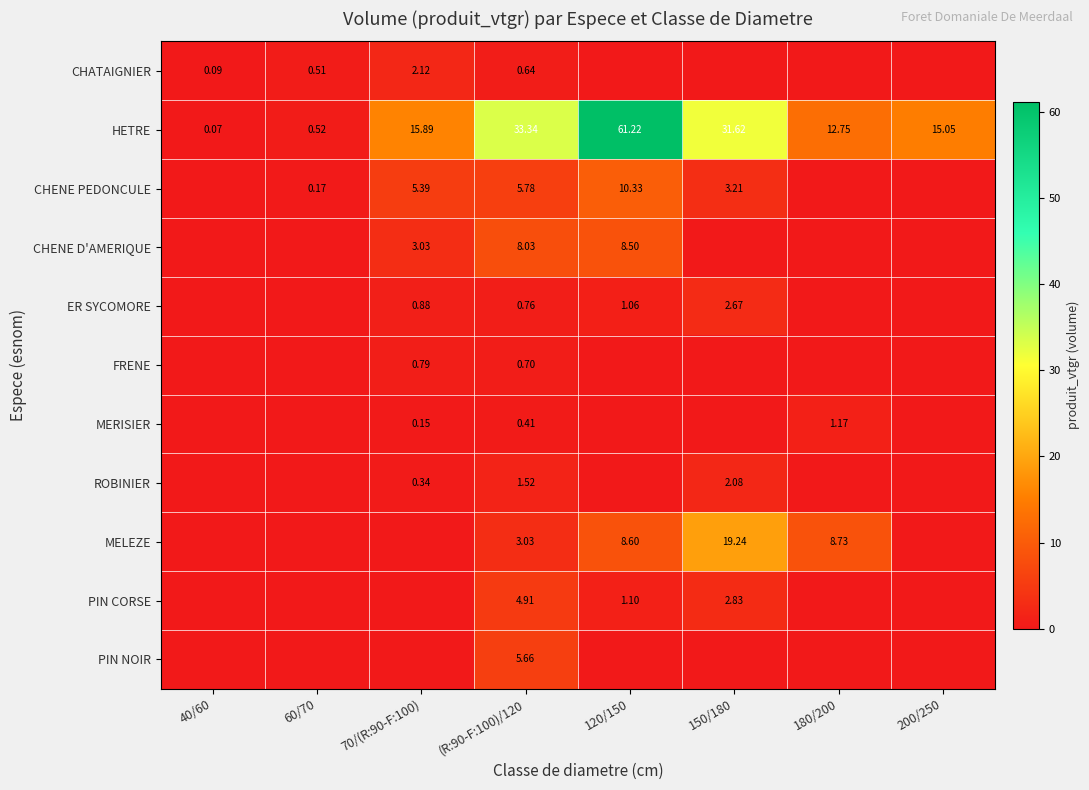

At which category is the sum across all series the highest?

120/150